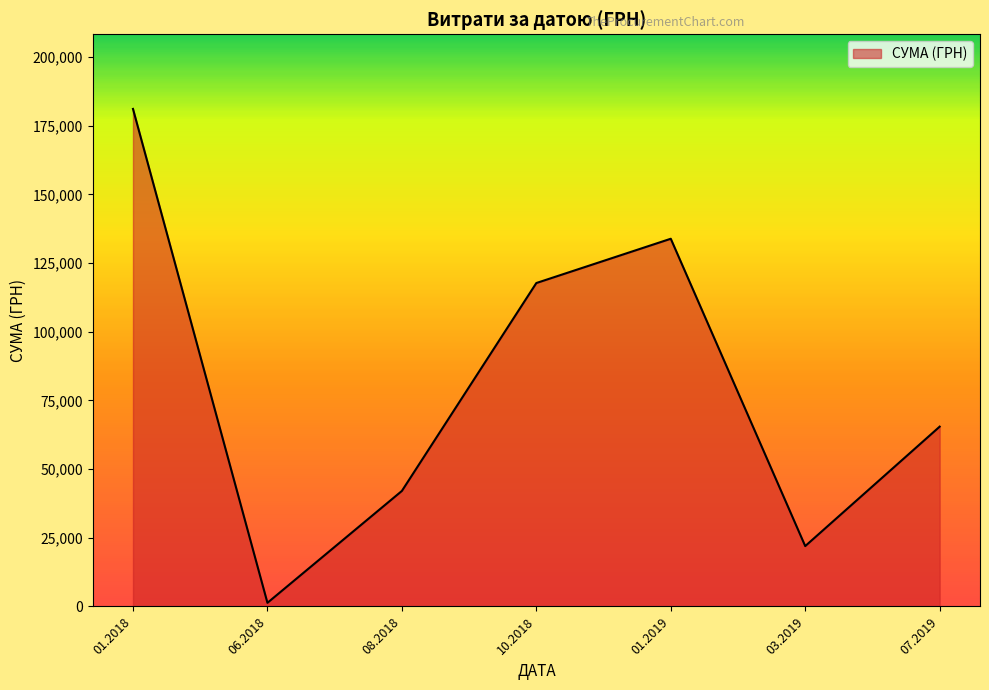

How many values are below 65444?

3